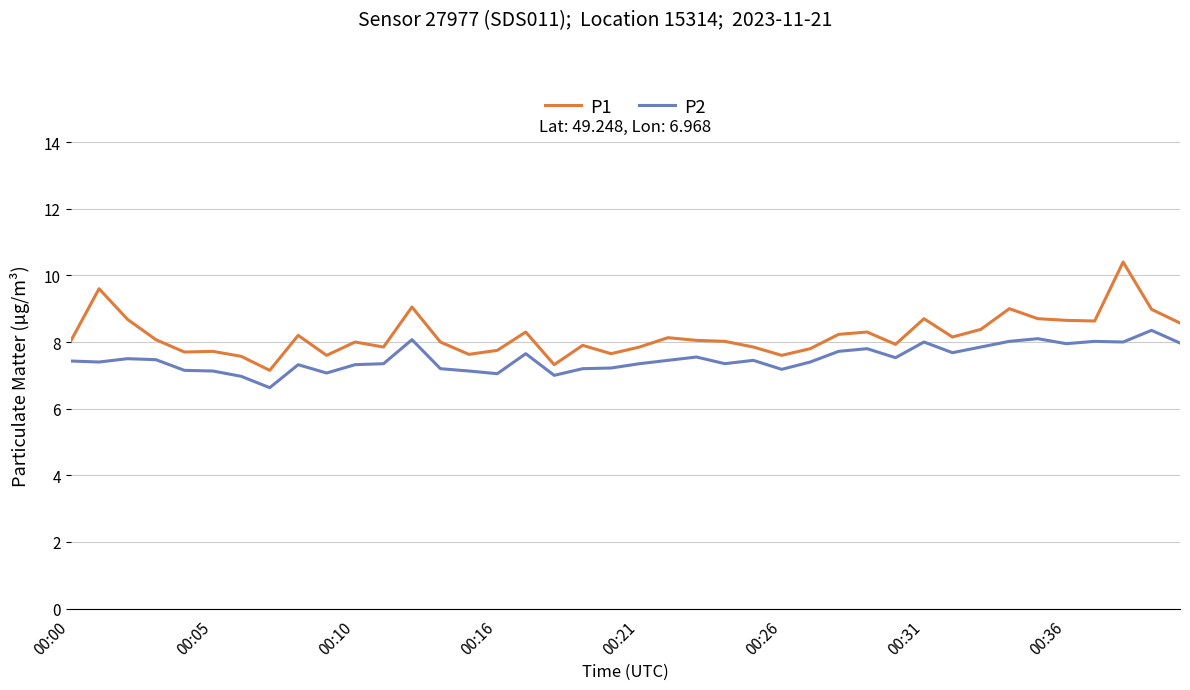

Which series has the largest range (max minus min)?

P1